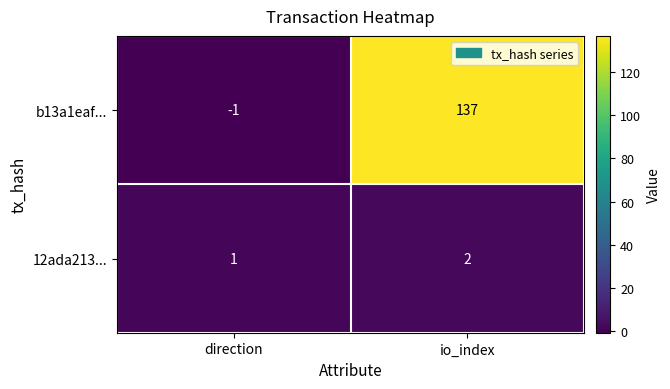

What is the sum of all b13a1eaf... values?

136